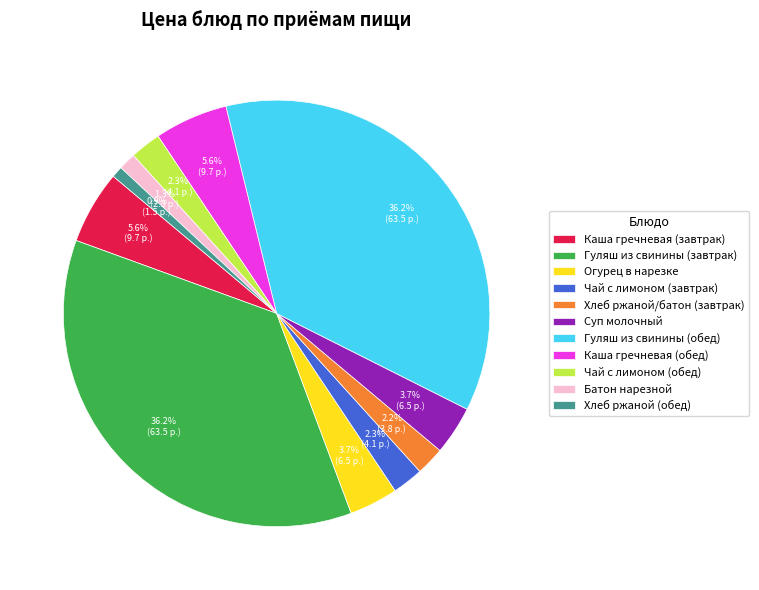

Combined, what portion of the pie is Каша гречневая (обед) and Гуляш из свинины (обед)?

41.8%